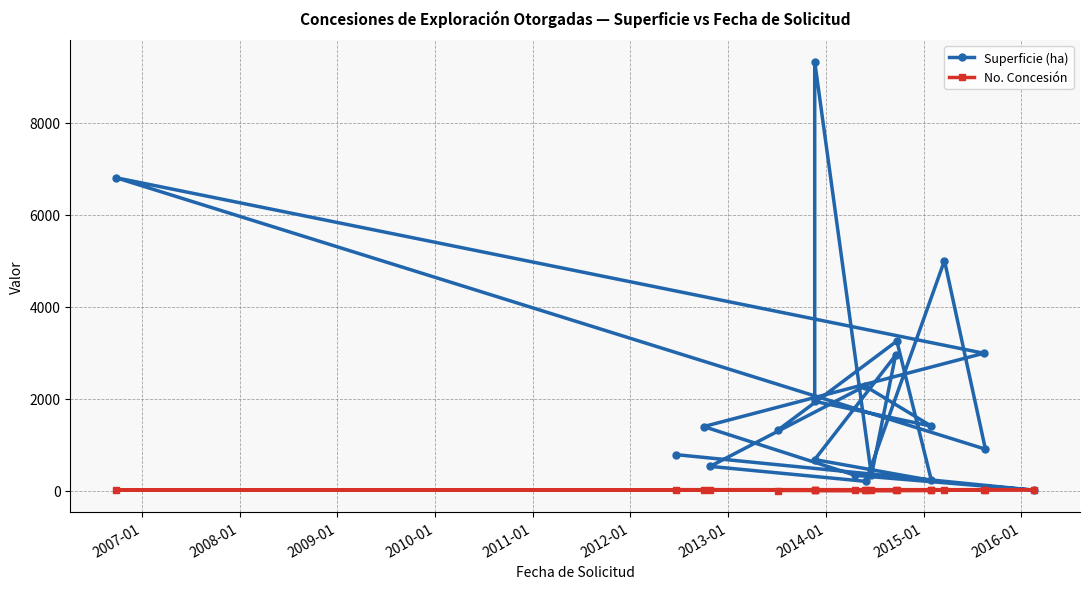

Does the chart display data point markers on the line(s)?

Yes